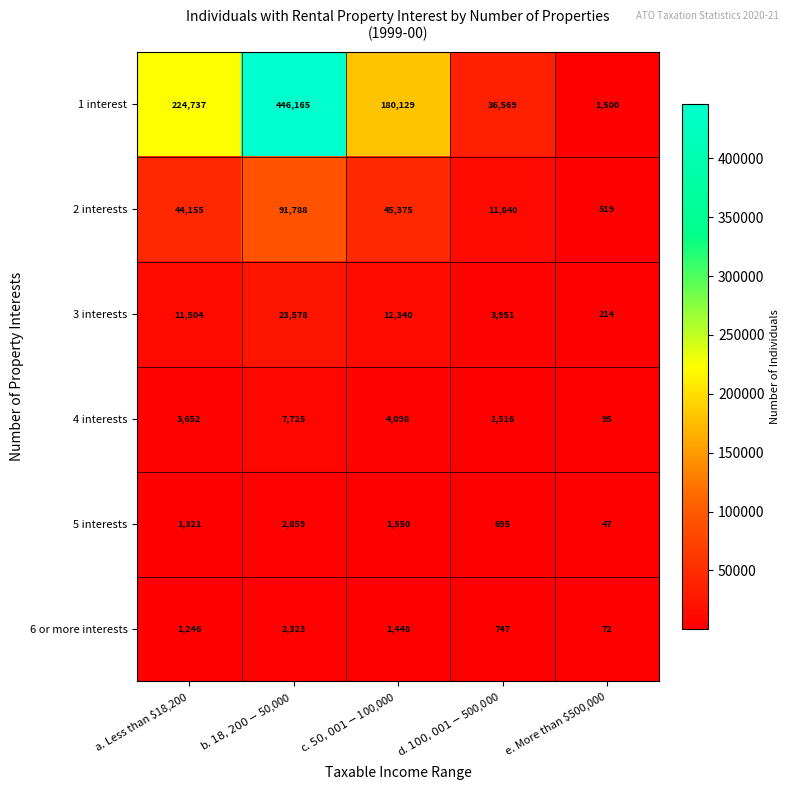

What is the minimum value for 4 interests?

95